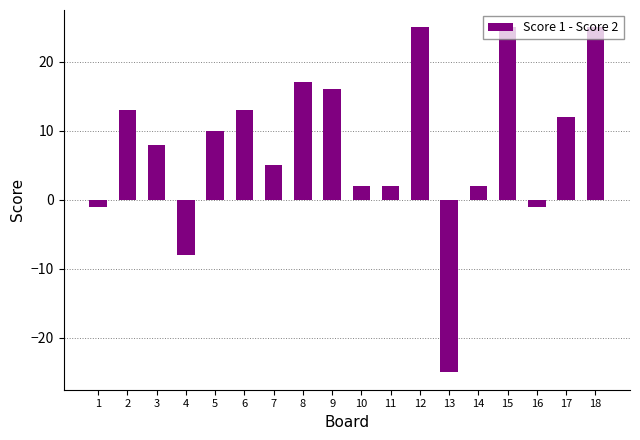

Are the bars horizontal?

No